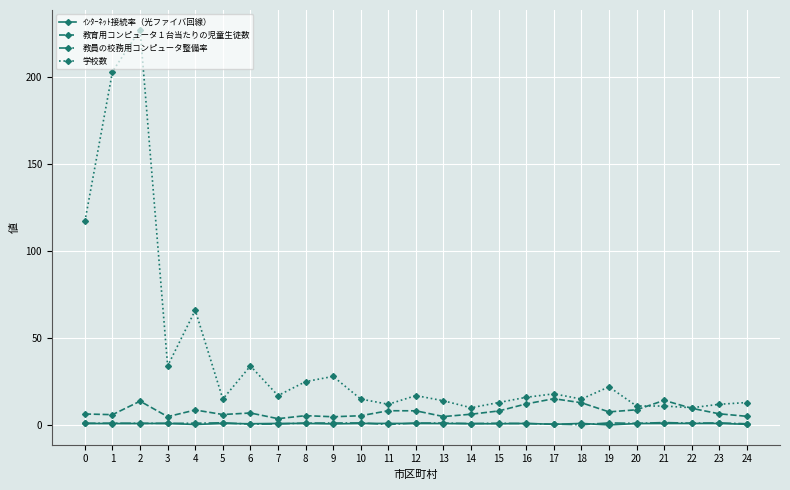

What is the greatest value displayed?

227.0